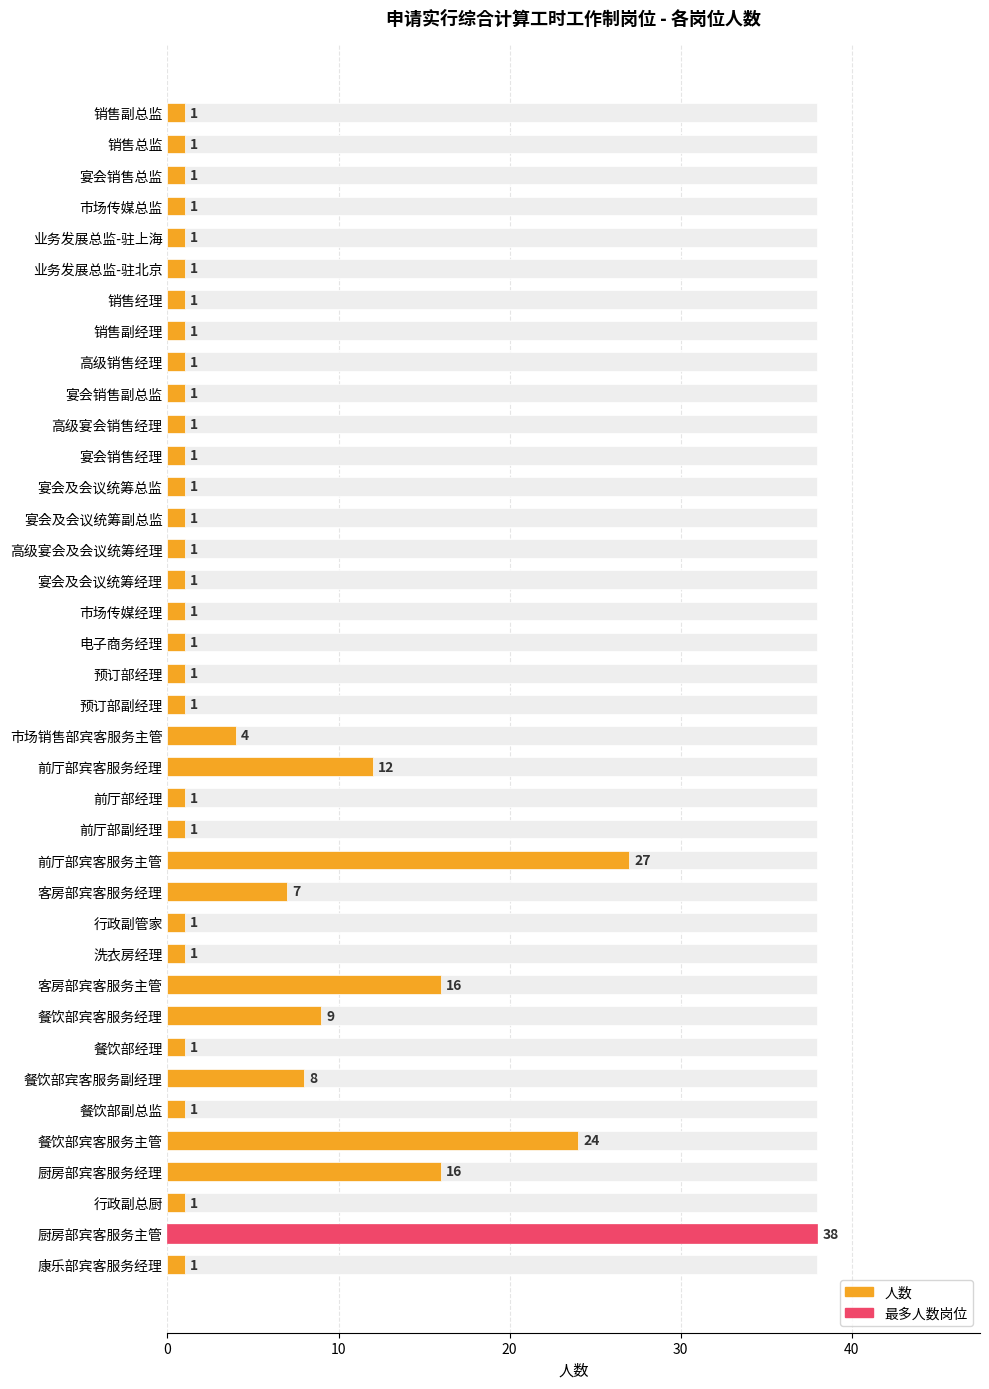

What is the difference between the second highest and second lowest values?

26